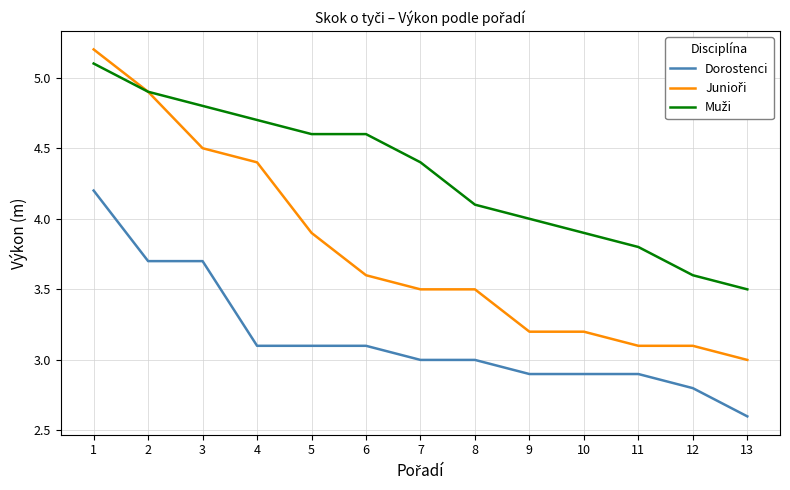

What is the sum of the Dorostenci values at 11 and 9?

5.8